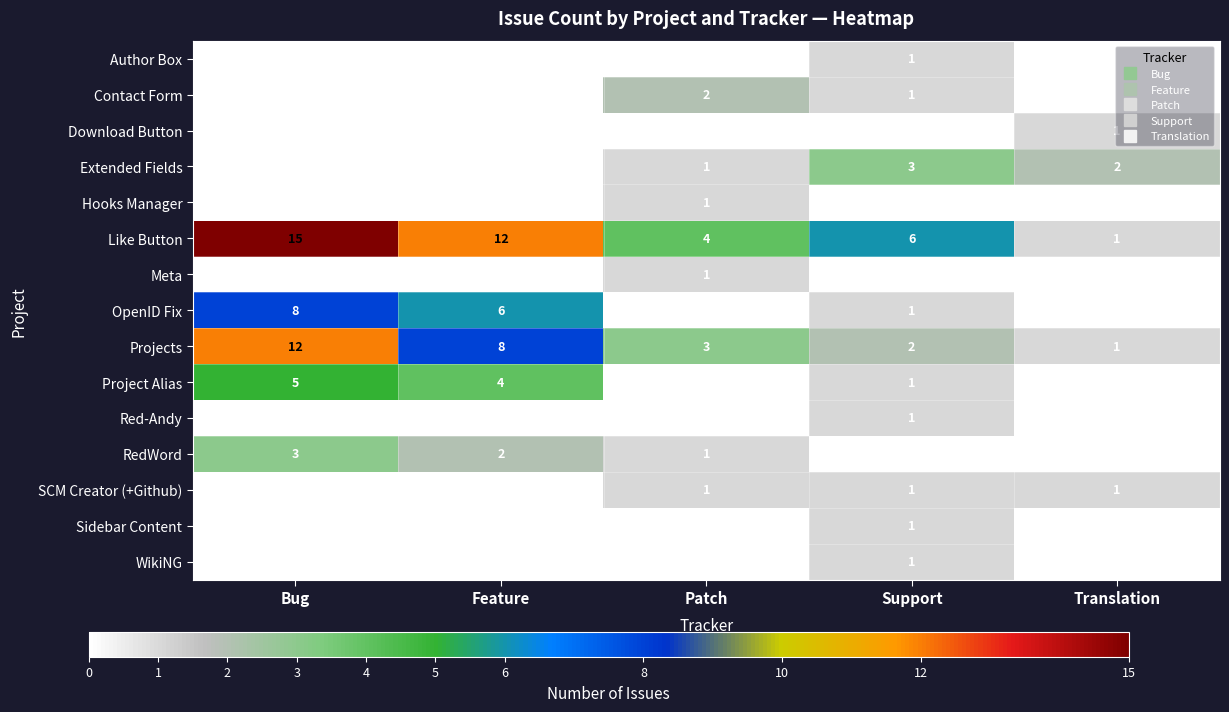

What is the greatest value displayed?

15